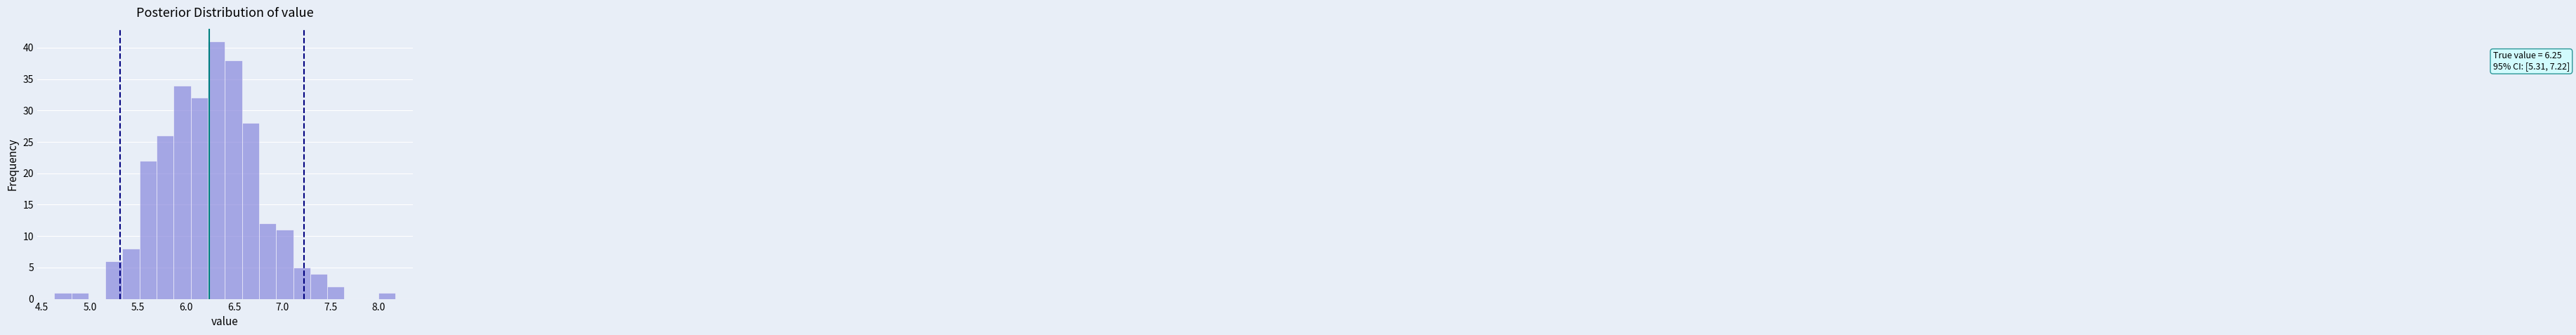

Read against the x-axis, roughly where is the centre of the tallest bar?

6.30